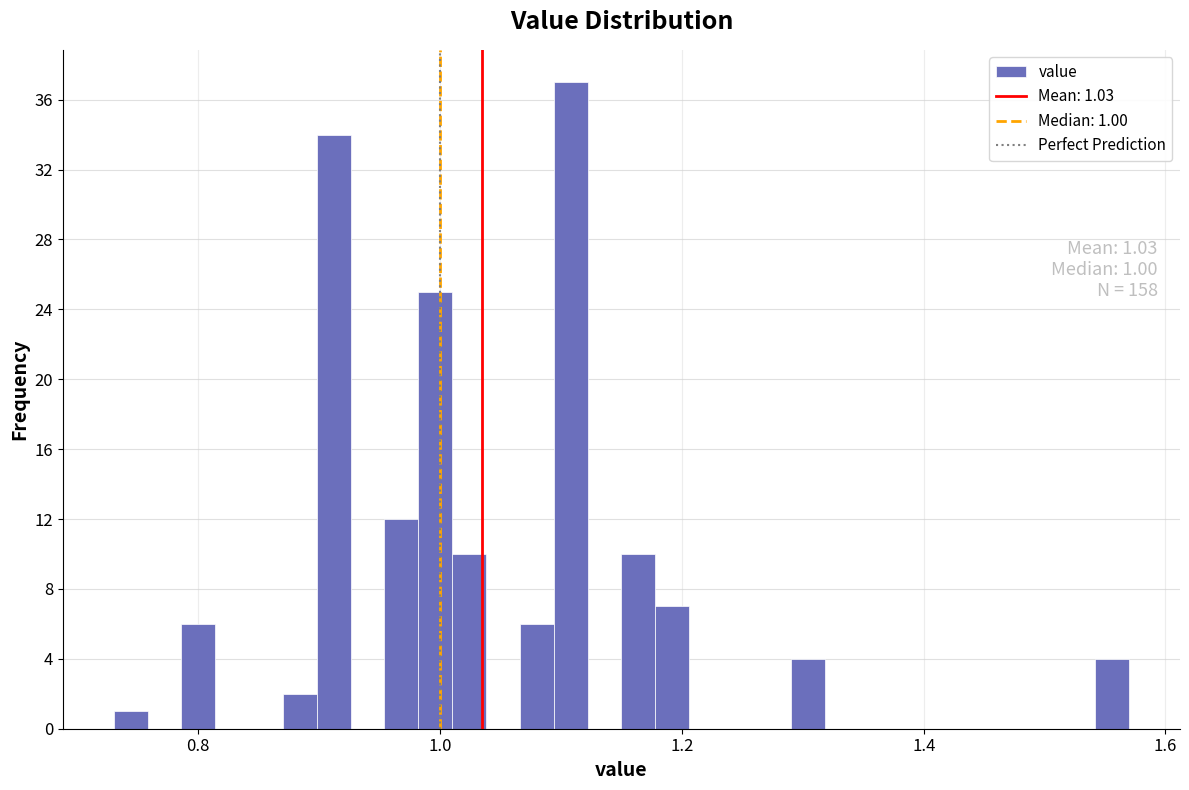

Read against the x-axis, roughly where is the centre of the tallest bar?

1.10